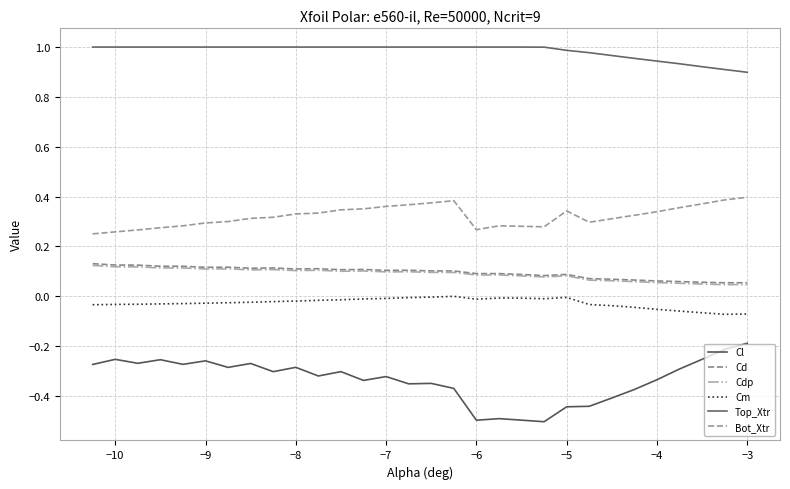

True or false: Cdp and Top_Xtr cross at least once.

False